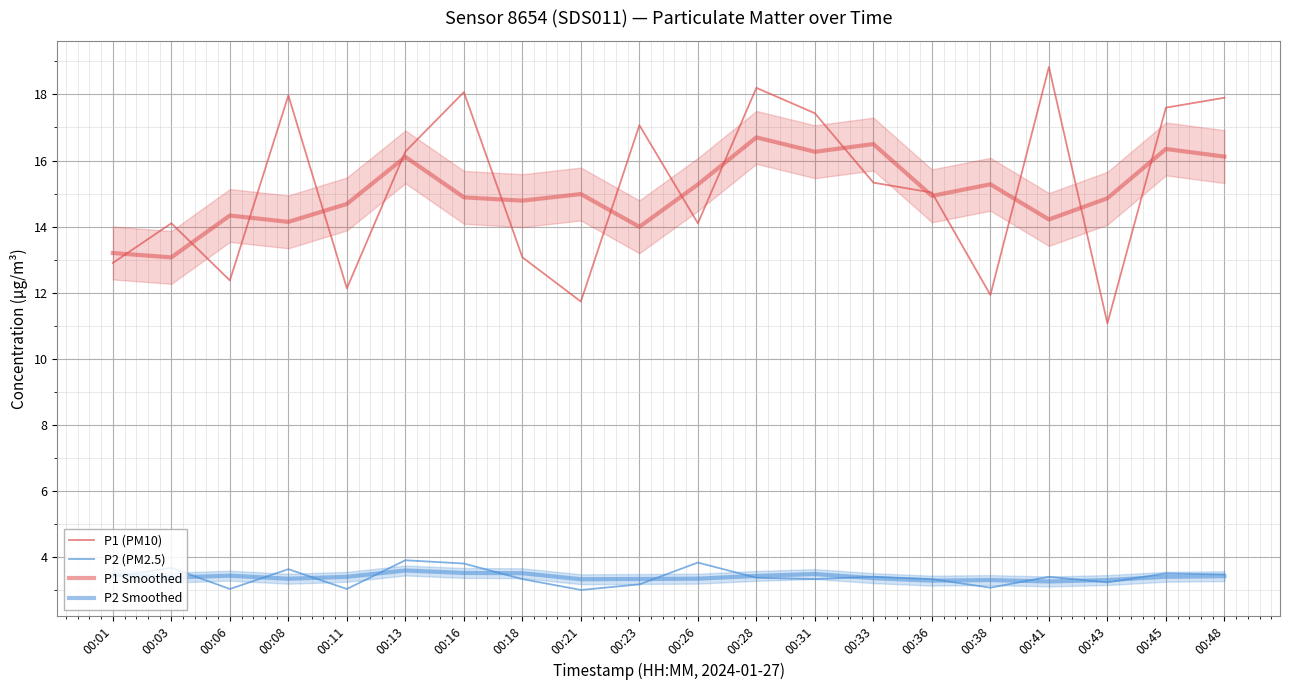

What is the difference between the highest and lowest values at 00:08?

14.6